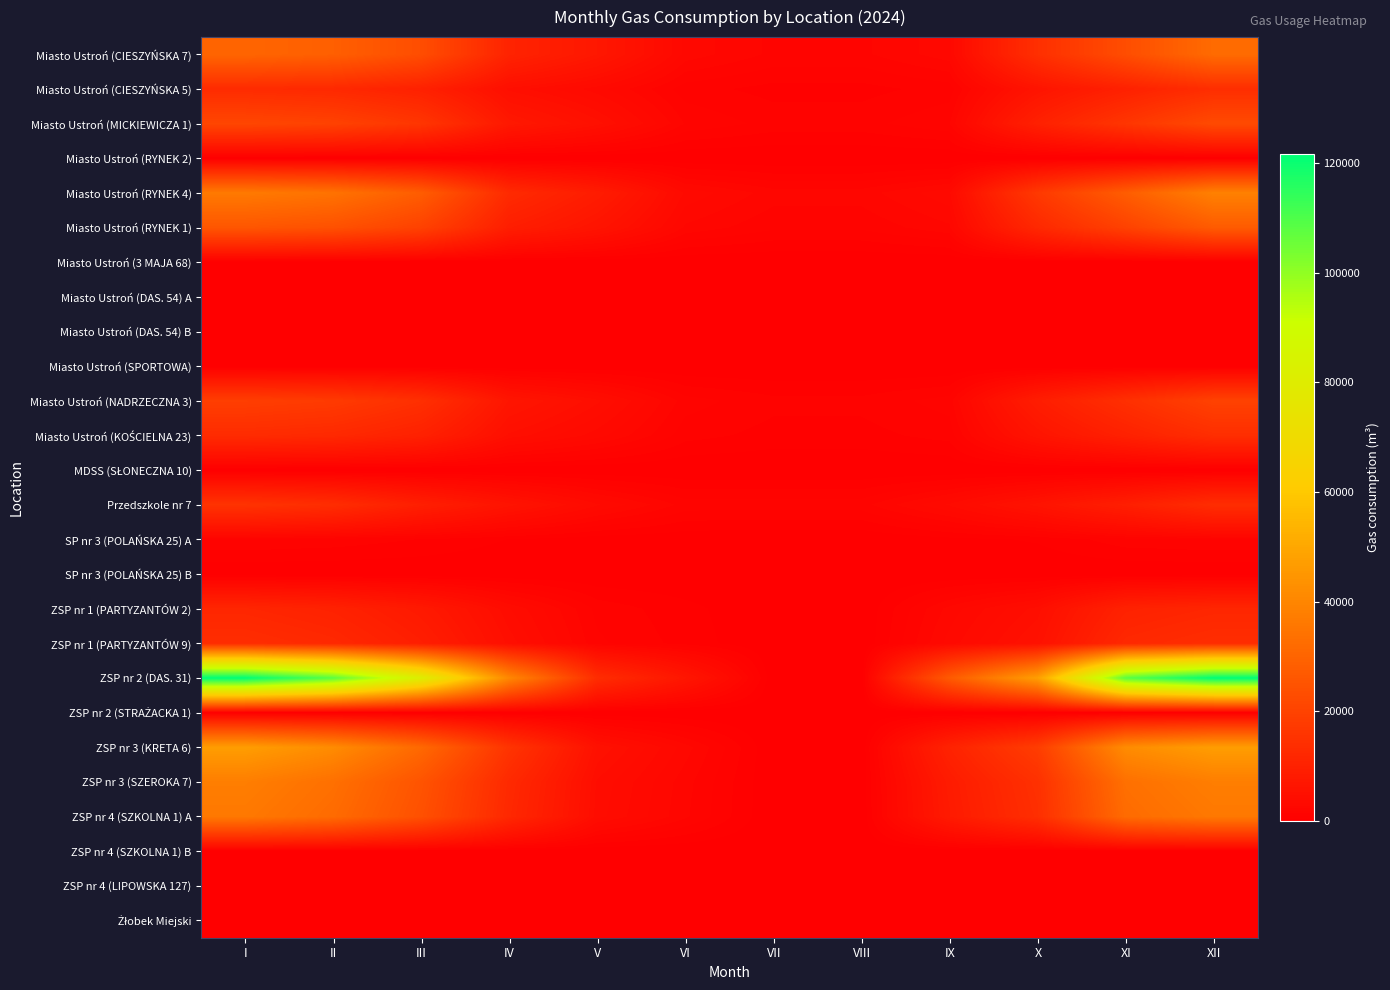

What is the total value across all series at VI?

30630